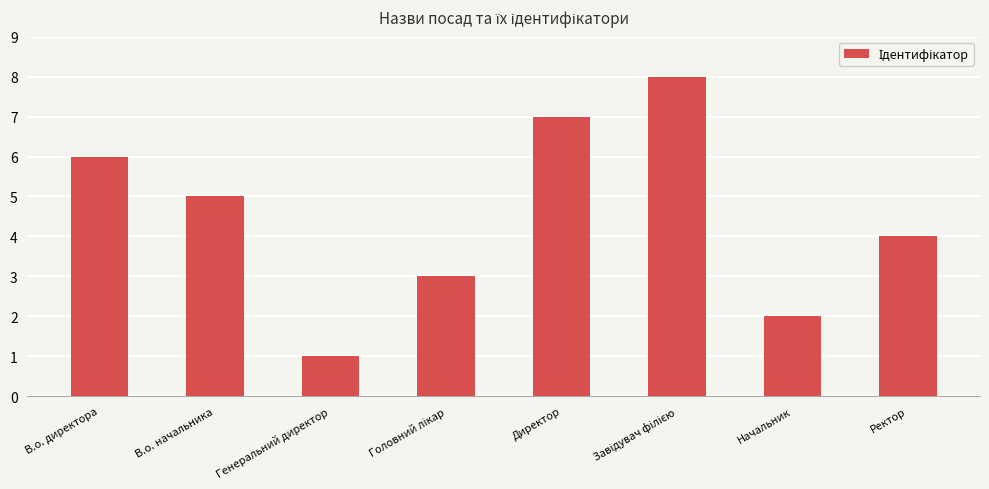

What position from the left is В.о. директора?

1